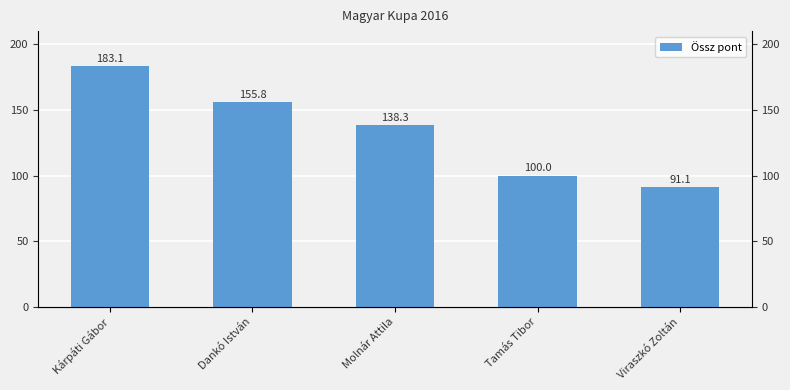

What is the greatest value displayed?

183.1